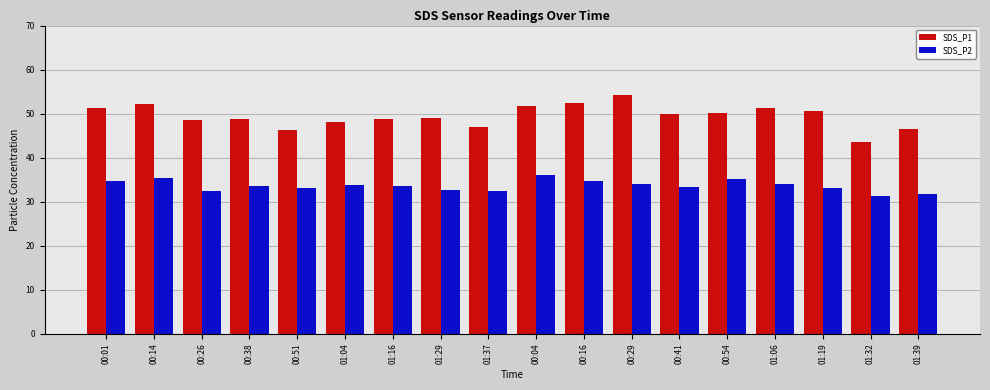

Which series has the largest total across all categories?

SDS_P1